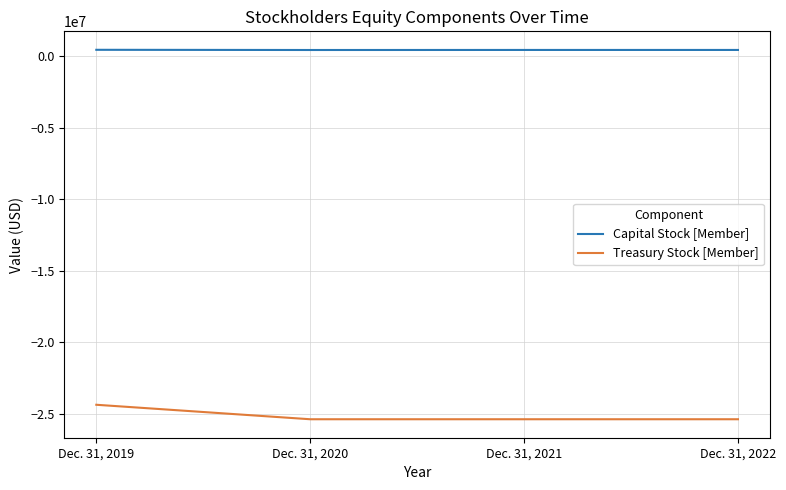

What is the sum of all Capital Stock [Member] values?

1747880